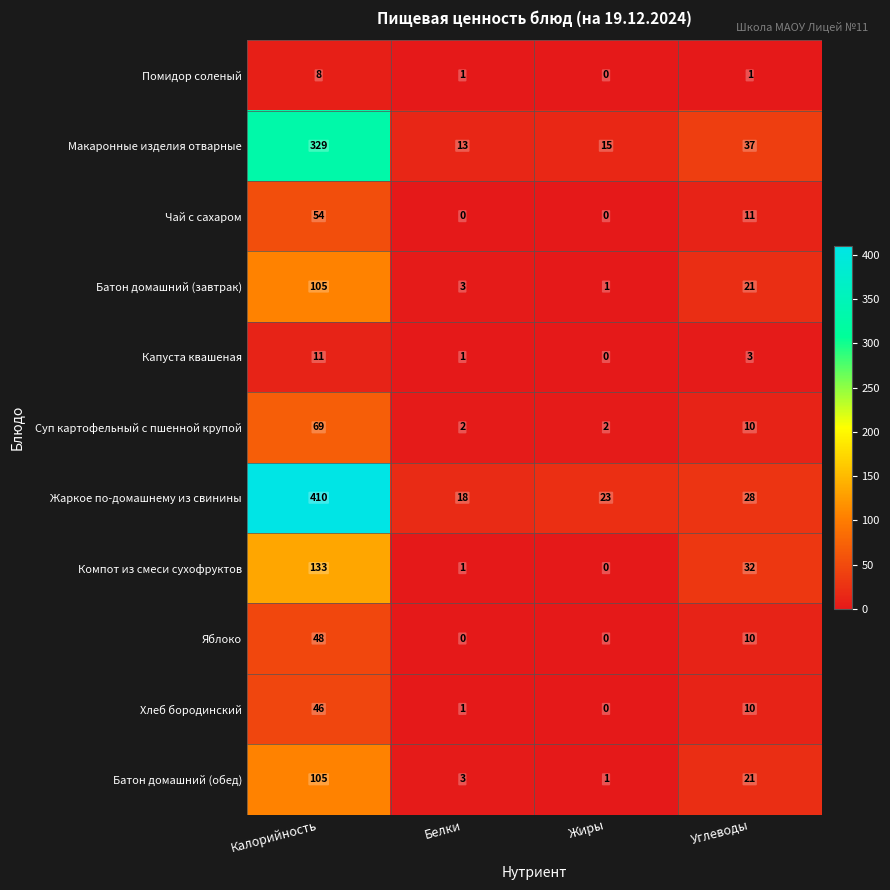

The Суп картофельный с пшенной крупой series shows 69 at Калорийность. True or false?

True